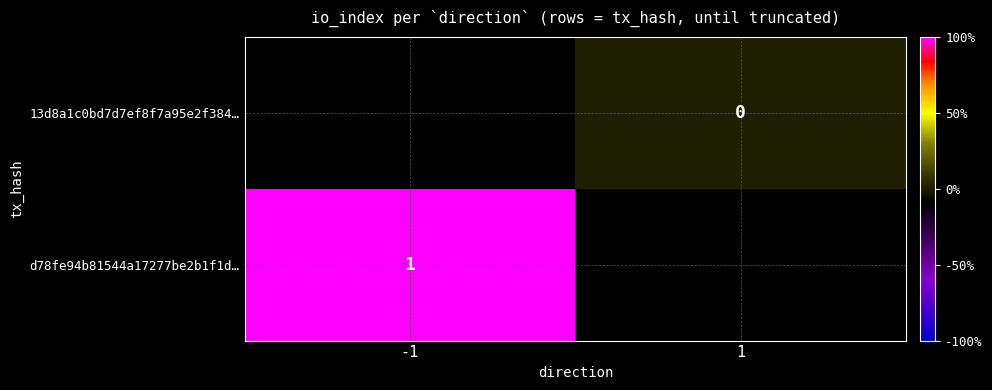

The d78fe94b81544a17277be2b1f1d… series shows 1 at -1. True or false?

True